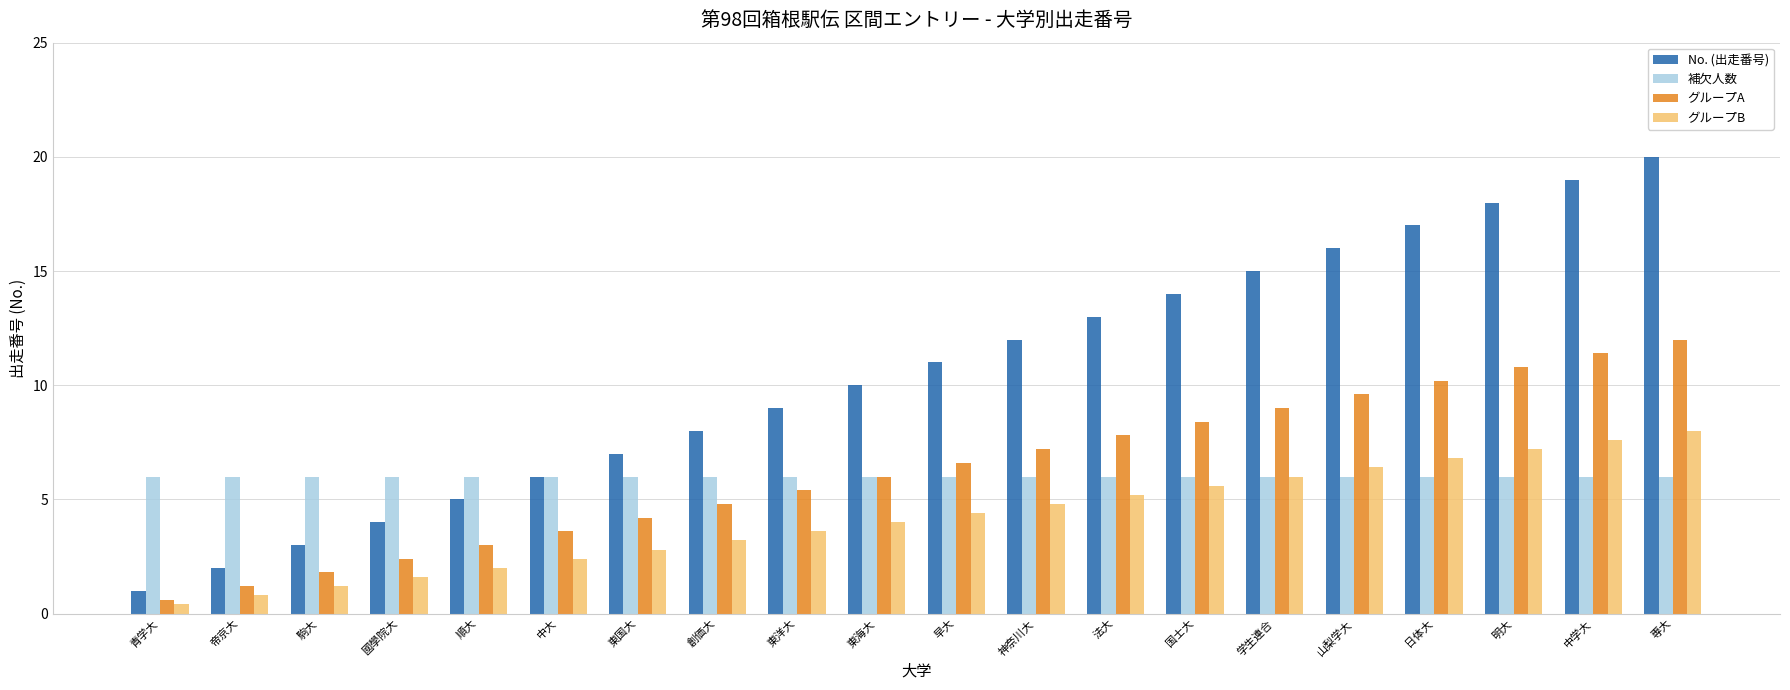

The グループA series shows 0.5 at 駒大. True or false?

False